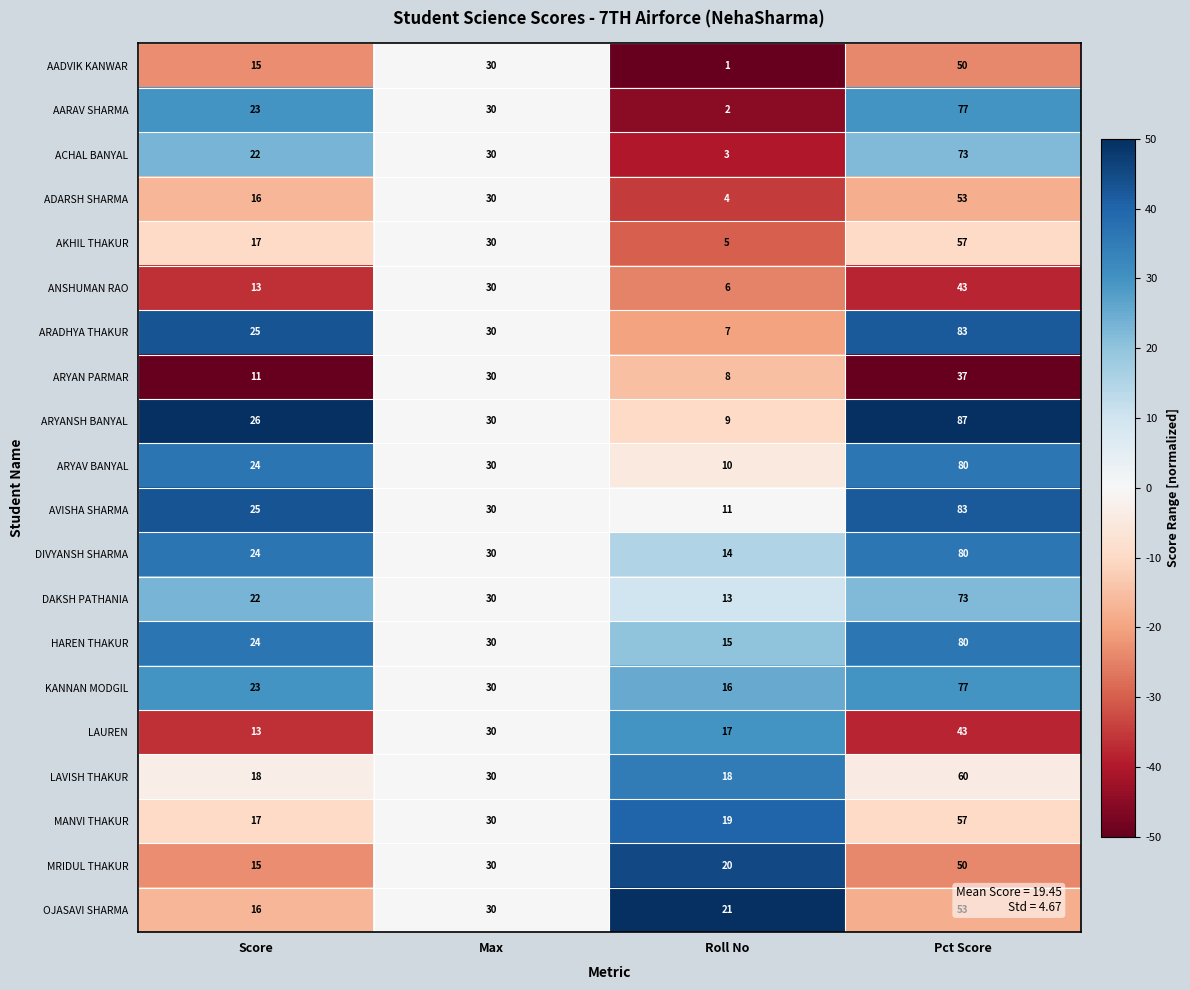

Where is OJASAVI SHARMA nearest to the value 34?

Max